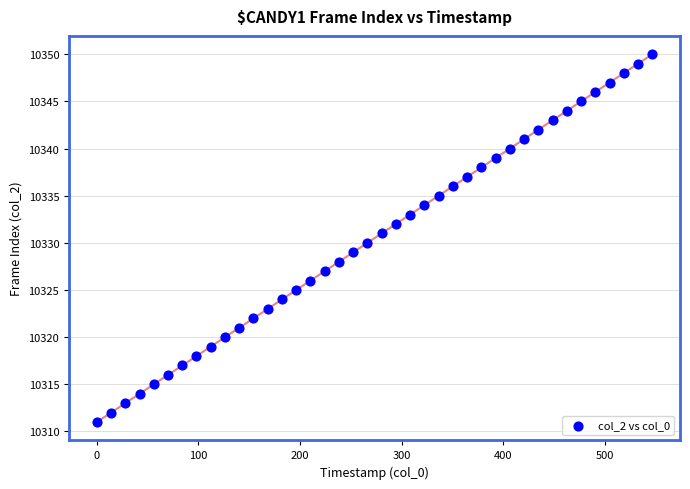

What is the range of Y values (max minus min)?

39